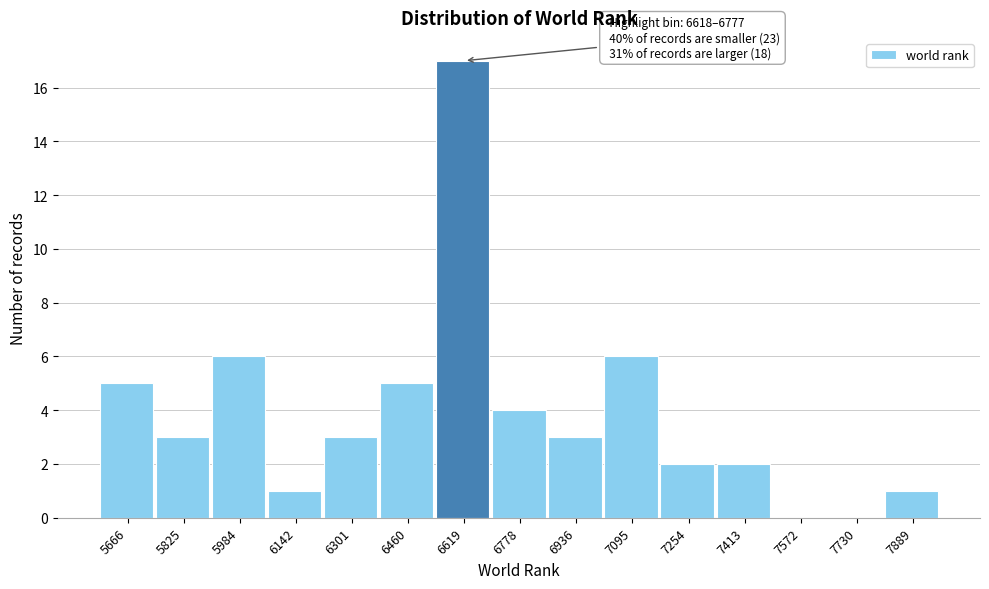

Reading right to left, transcribe all the data shown in this chart.

7889=1	7730=0	7572=0	7413=2	7254=2	7095=6	6936=3	6778=4	6619=17	6460=5	6301=3	6142=1	5984=6	5825=3	5666=5